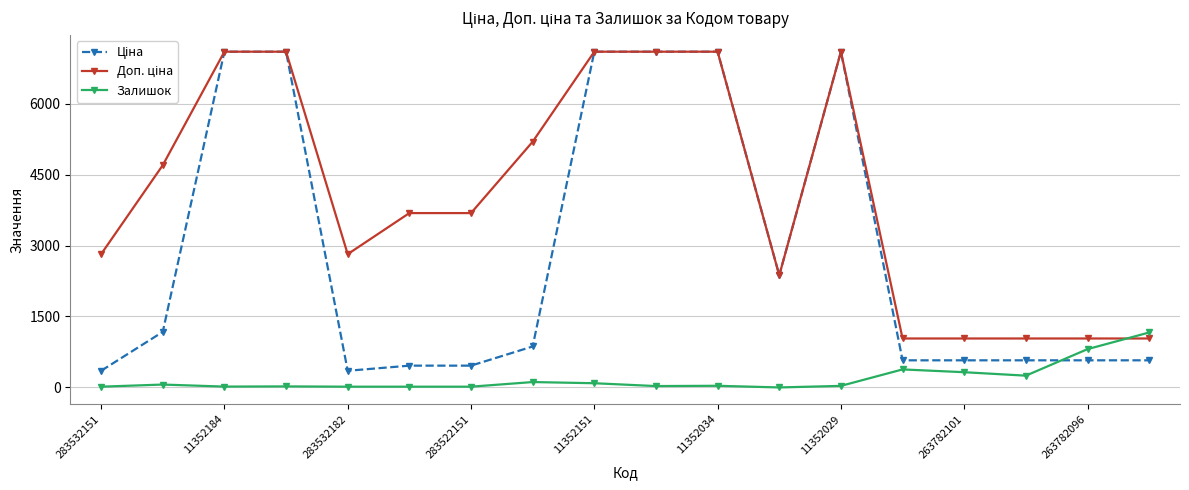

What is the value of the Залишок point at the 16th from the left?

249.0